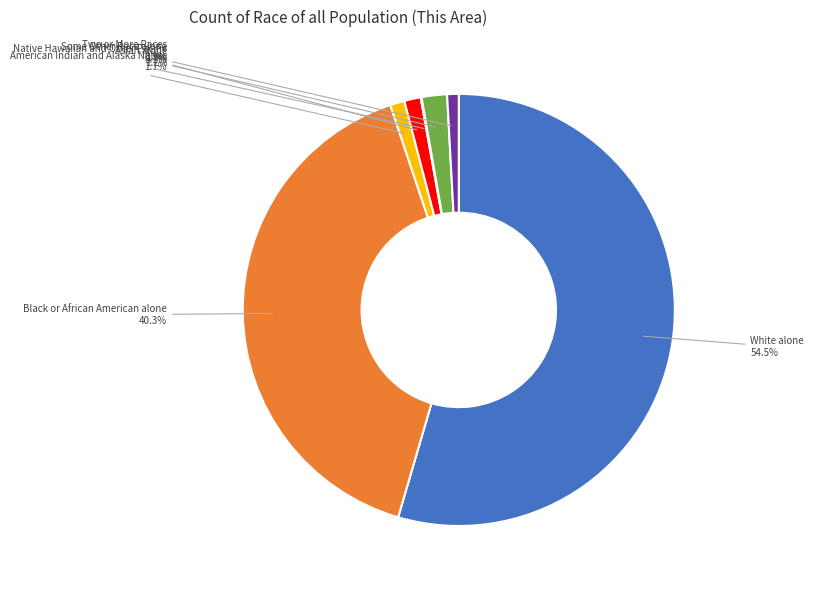

Is there a majority slice in this chart?

Yes